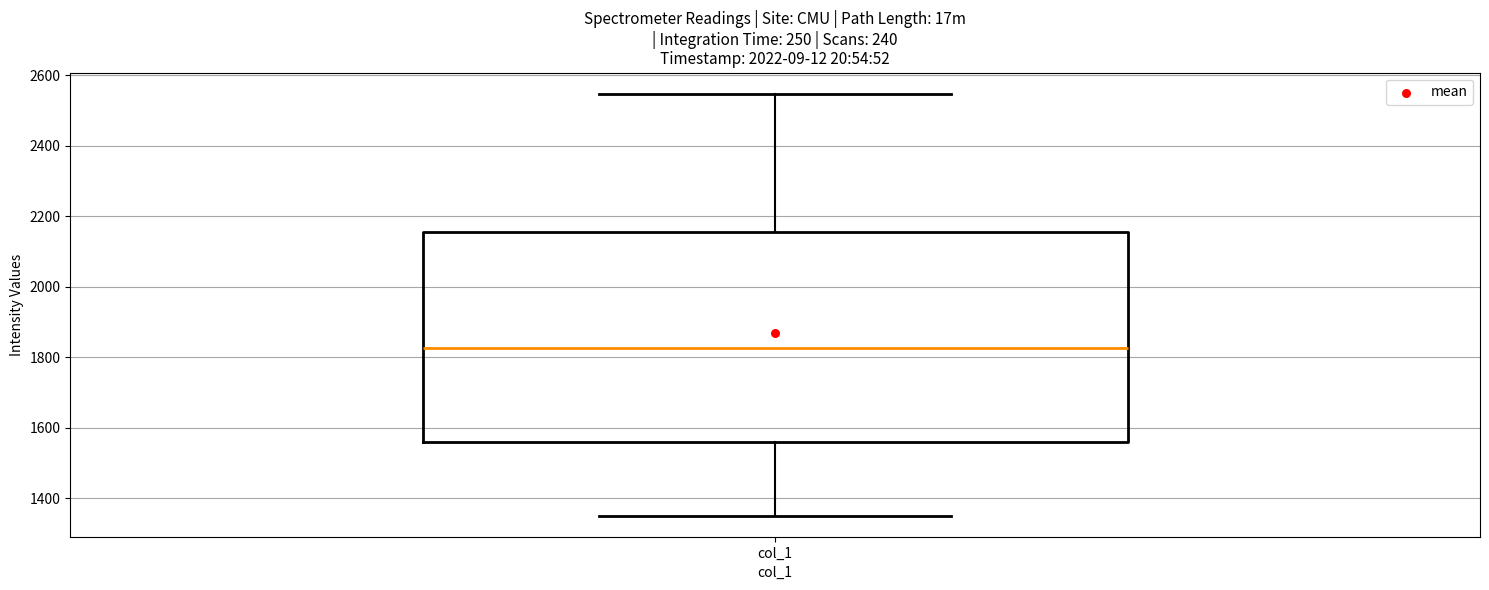

Transcribe this box plot: give where the median line is, the range the box spans, and where the two whiskers end, as read against the y-axis. The values are not printed on the chart, so give them approximately, as read against the axis.

median 1820, box 1560 to 2160, whiskers 1360 to 2540